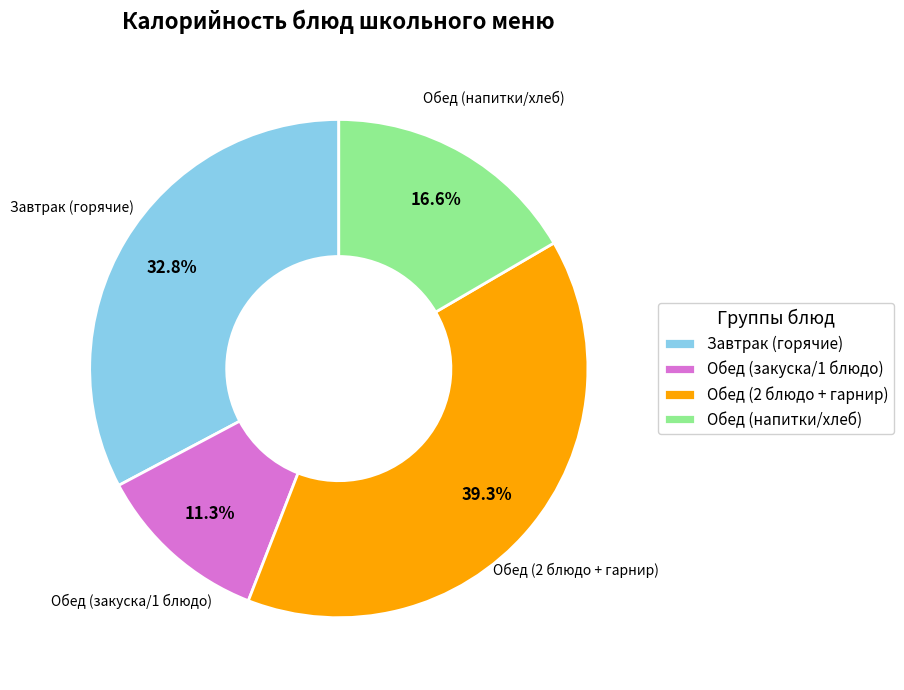

Approximately how many times larger is the value at Завтрак (горячие) compared to Обед (напитки/хлеб)?

2.0